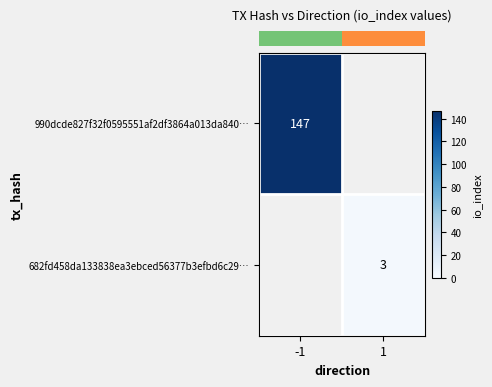

List the series in order of their overall mean, highest first.

row_0, row_1